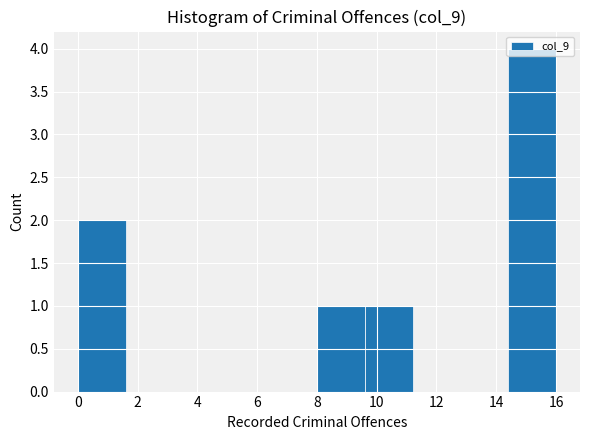

Reading left to right, list every bar in this chart as the range it spans on the x-axis followed by its height. The values are not printed on the chart, so give them approximately, as read against the axis.

0.0 to 1.6: 2
1.6 to 3.2: 0
3.2 to 4.8: 0
4.8 to 6.4: 0
6.4 to 8.0: 0
8.0 to 9.6: 1
9.6 to 11.2: 1
11.2 to 12.8: 0
12.8 to 14.4: 0
14.4 to 16.0: 4